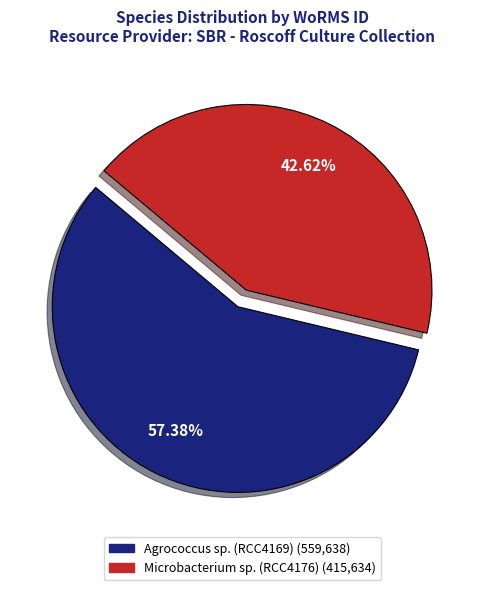

To the nearest percent, what is the difference between the largest and smallest slice percentages?

15%